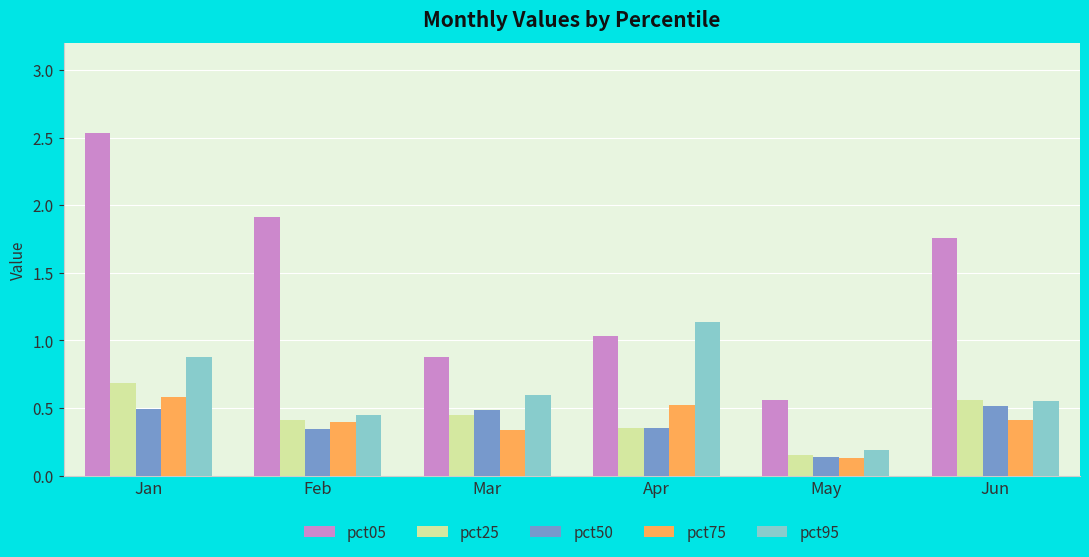

What is the difference between the highest and lowest values at Jan?

2.0